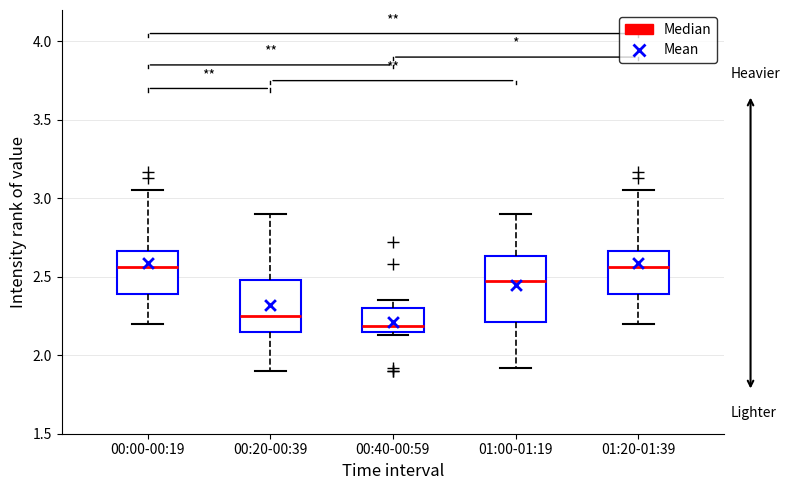

Which box is the tallest, from its lower edge to its upper edge?

01:00-01:19